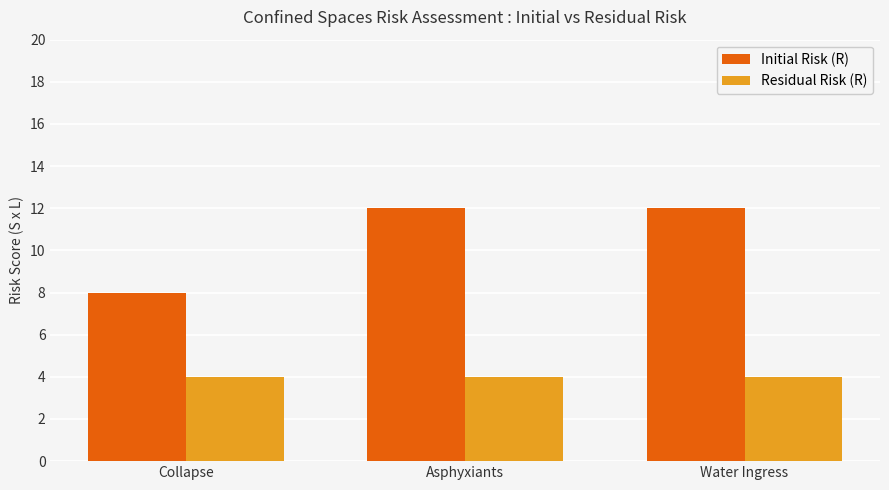

What is the sum of all Initial Risk (R) values?

32